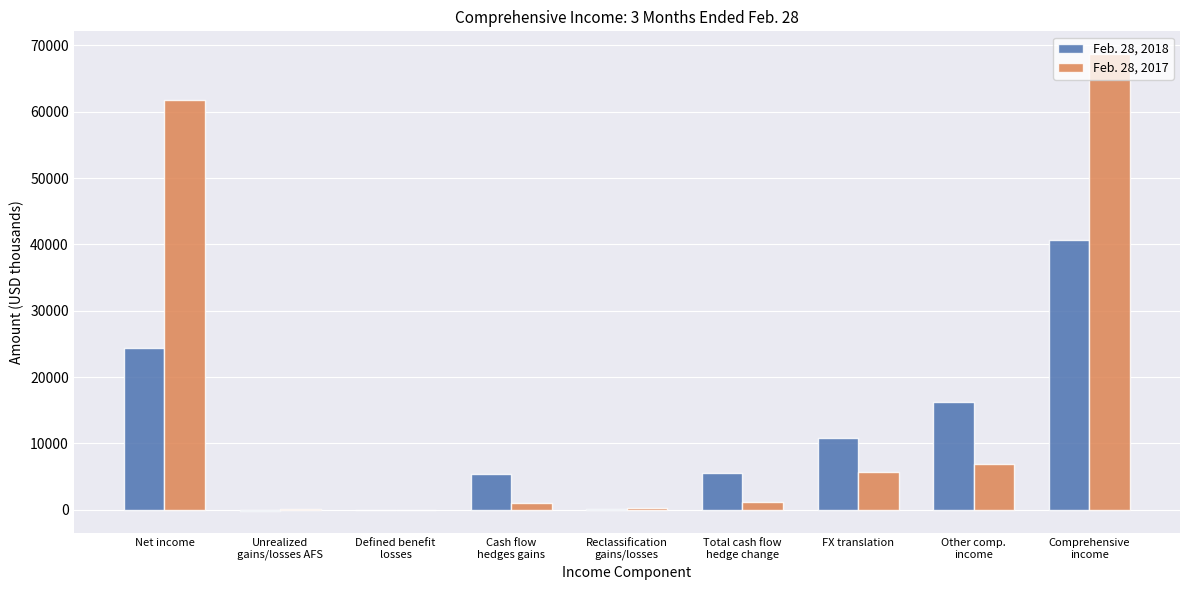

The value of Feb. 28, 2018 at Cash flow
hedges gains is 2418. True or false?

False